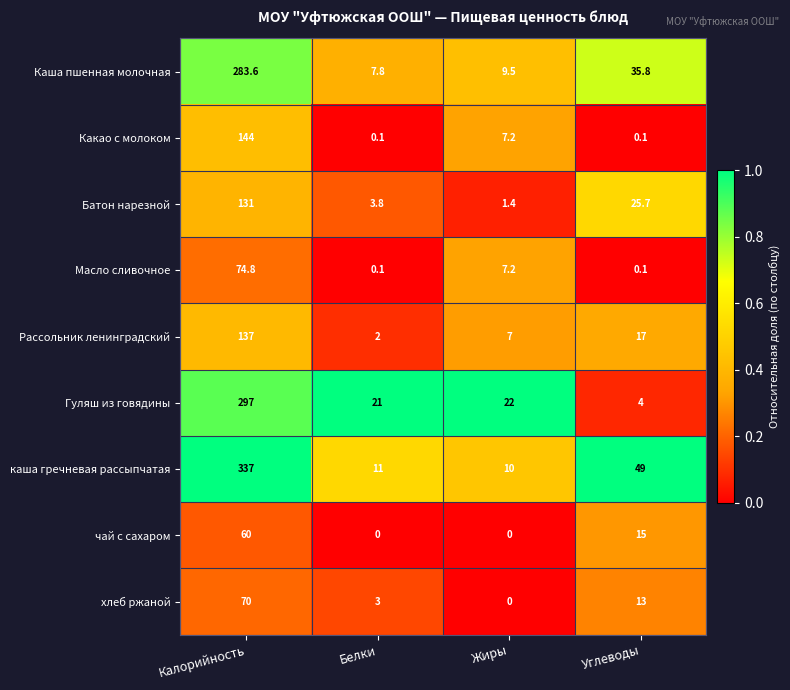

Rank the series at Калорийность from lowest to highest value.

чай с сахаром, хлеб ржаной, Масло сливочное, Батон нарезной, Рассольник ленинградский, Какао с молоком, Каша пшенная молочная, Гуляш из говядины, каша гречневая рассыпчатая